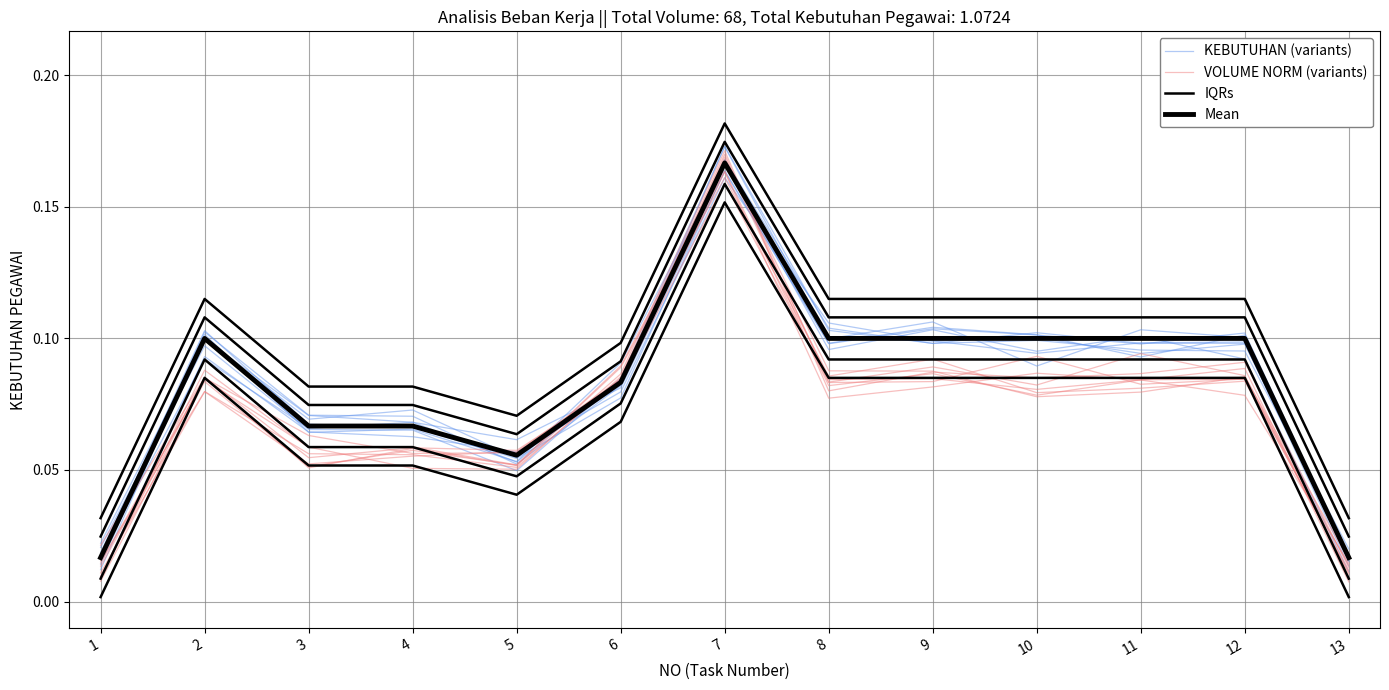

Reading left to right, transcribe all the data shown in this chart.

VOLUME (variants): 1=0.0	2=0.1	3=0.1	4=0.1	5=0.1	6=0.1	7=0.2	8=0.1	9=0.1	10=0.1	11=0.1	12=0.1	13=0.0
WAKTU NORM (variants): 1=0.0	2=0.1	3=0.1	4=0.1	5=0.1	6=0.1	7=0.2	8=0.1	9=0.1	10=0.1	11=0.1	12=0.1	13=0.0
IQRs: 1=0.0	2=0.1	3=0.1	4=0.1	5=0.1	6=0.1	7=0.2	8=0.1	9=0.1	10=0.1	11=0.1	12=0.1	13=0.0
Mean: 1=0.0	2=0.1	3=0.1	4=0.1	5=0.1	6=0.1	7=0.2	8=0.1	9=0.1	10=0.1	11=0.1	12=0.1	13=0.0